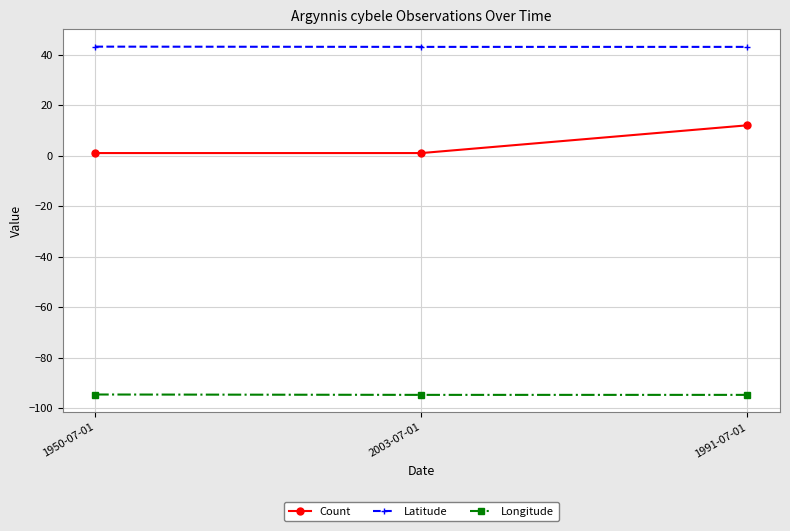

The value of Latitude at 2003-07-01 is 58.5. True or false?

False